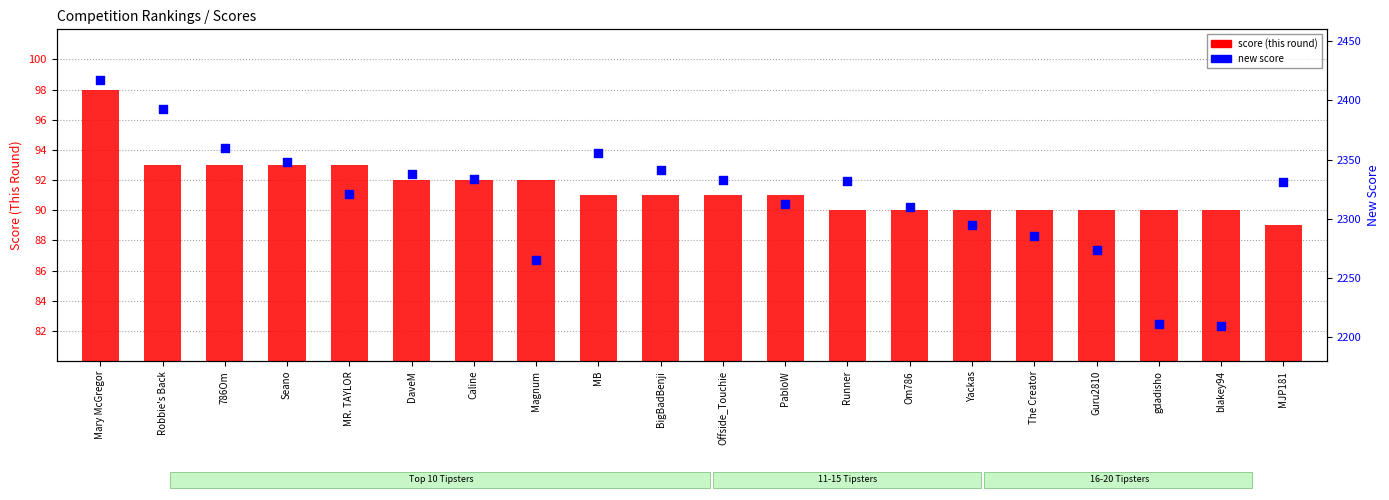

Is the value of new score at The Creator greater than the value of score (this round) at Om786?

Yes